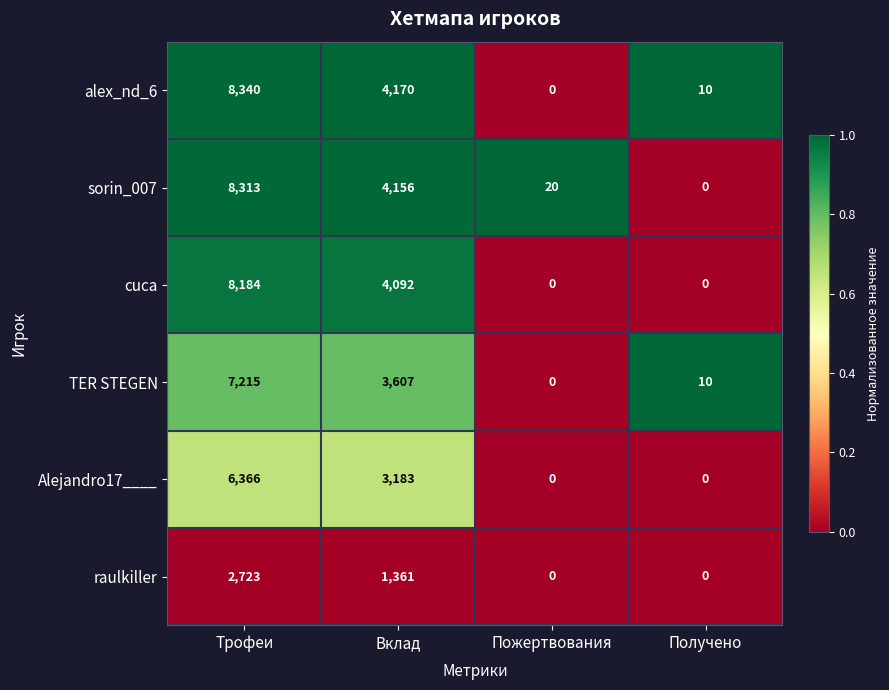

What is the average value of the raulkiller series?

1021